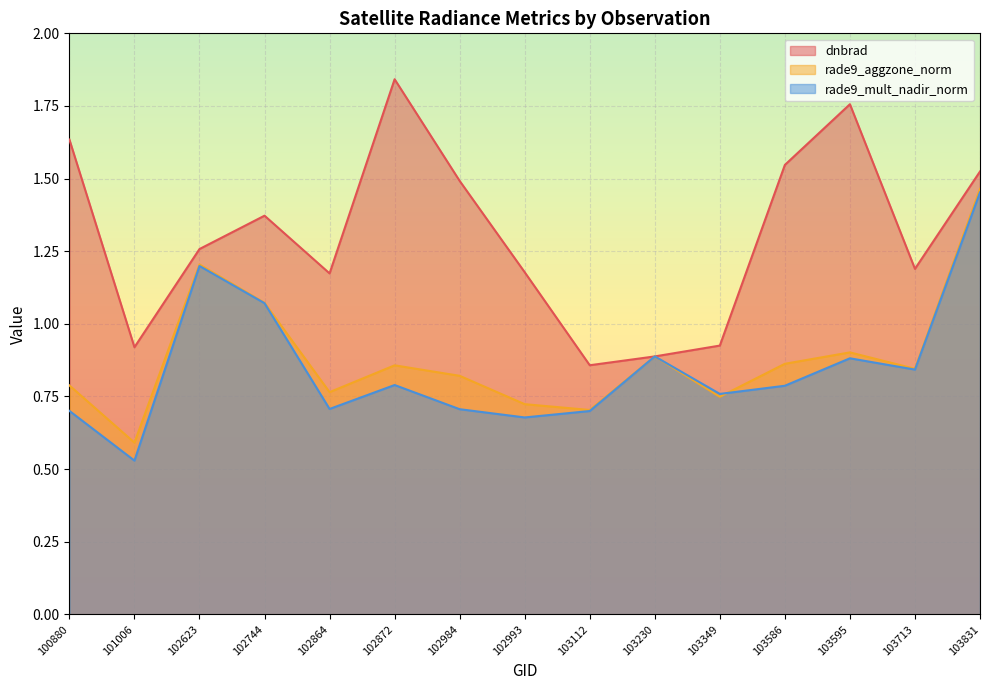

What is the value of the rade9_mult_nadir_norm point at the 12th from the left?

0.8